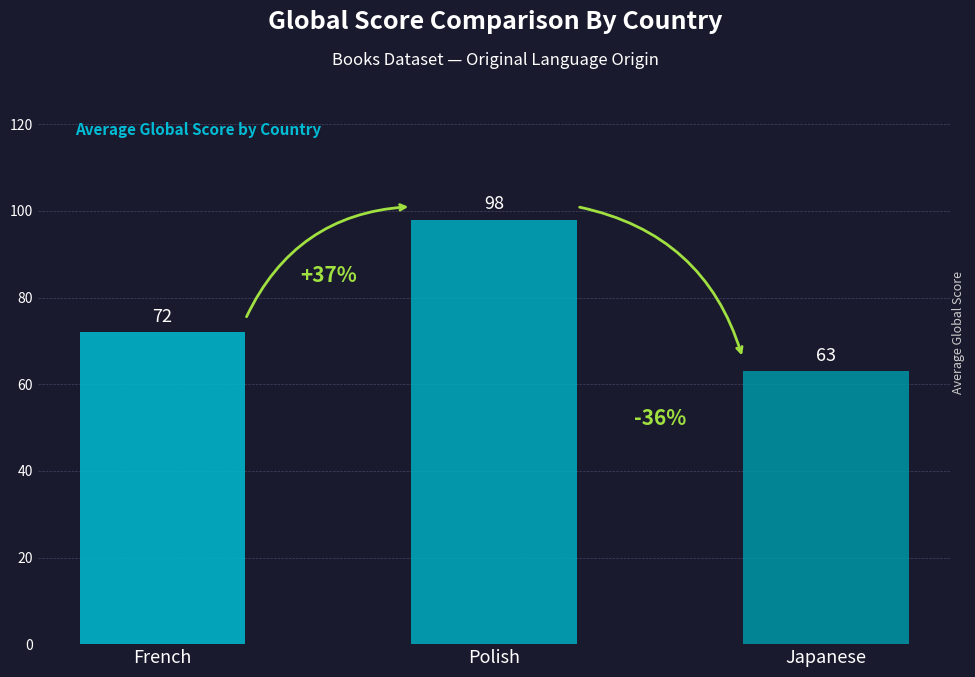

What is the difference between the values at Japanese and Polish?

34.9